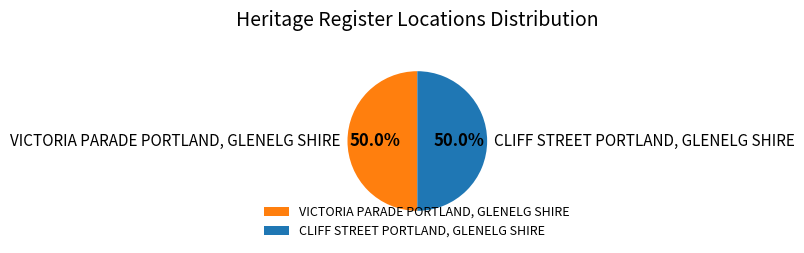

Do CLIFF STREET PORTLAND, GLENELG SHIRE and VICTORIA PARADE PORTLAND, GLENELG SHIRE together represent more than half of the pie?

Yes